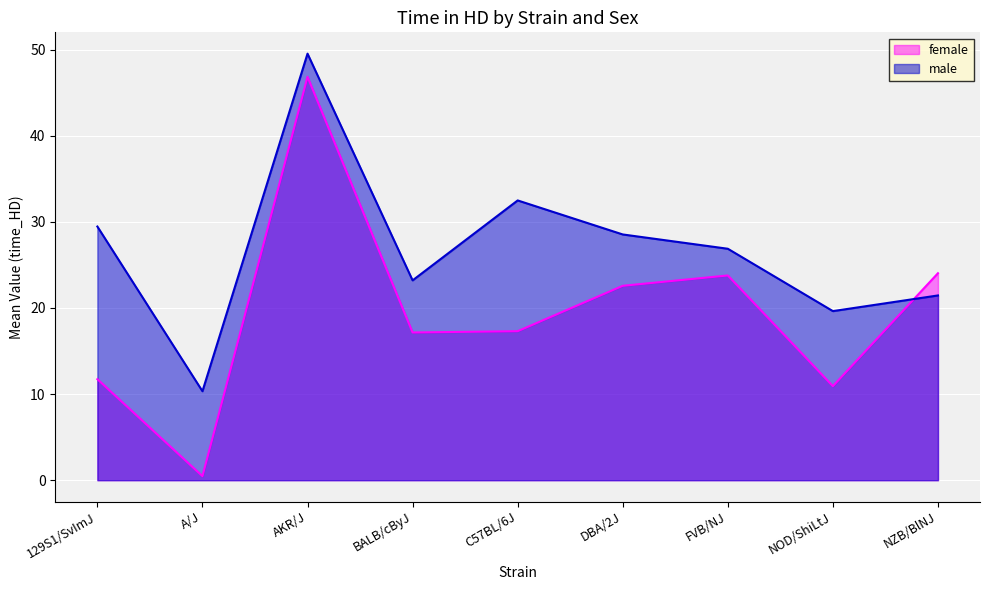

How many lines are shown in the chart?

2